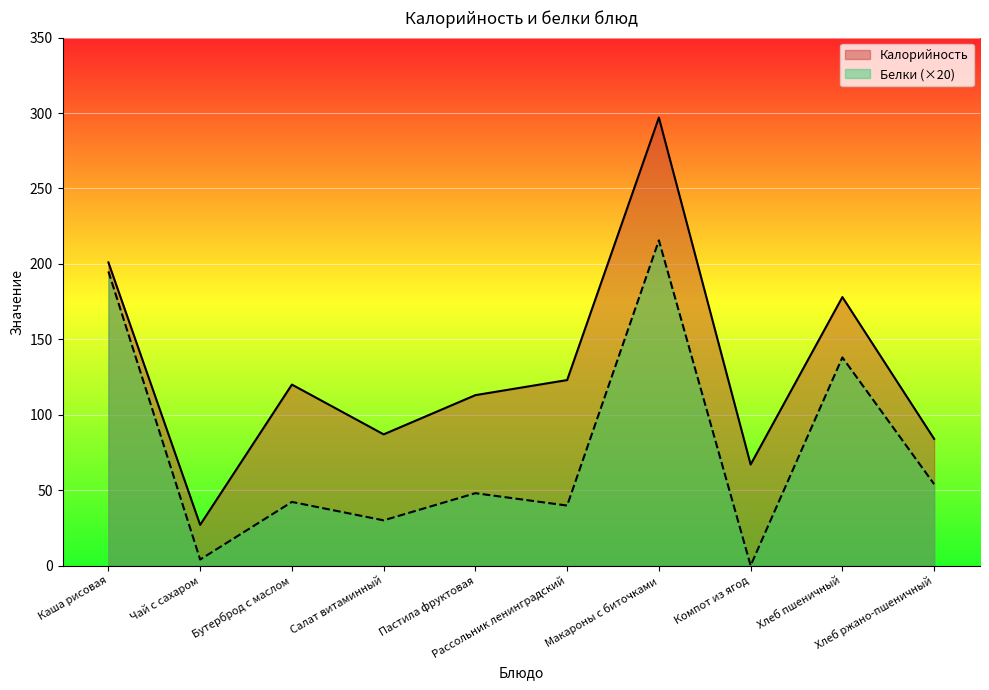

Reading left to right, list all the values displayed in this chart.

Калорийность: 201.0	27.0	120.0	87.0	113.0	123.0	297.0	67.0	178.0	84.0
Белки: 195.0	4.0	42.2	30.0	48.0	39.8	215.6	0.0	138.0	54.0